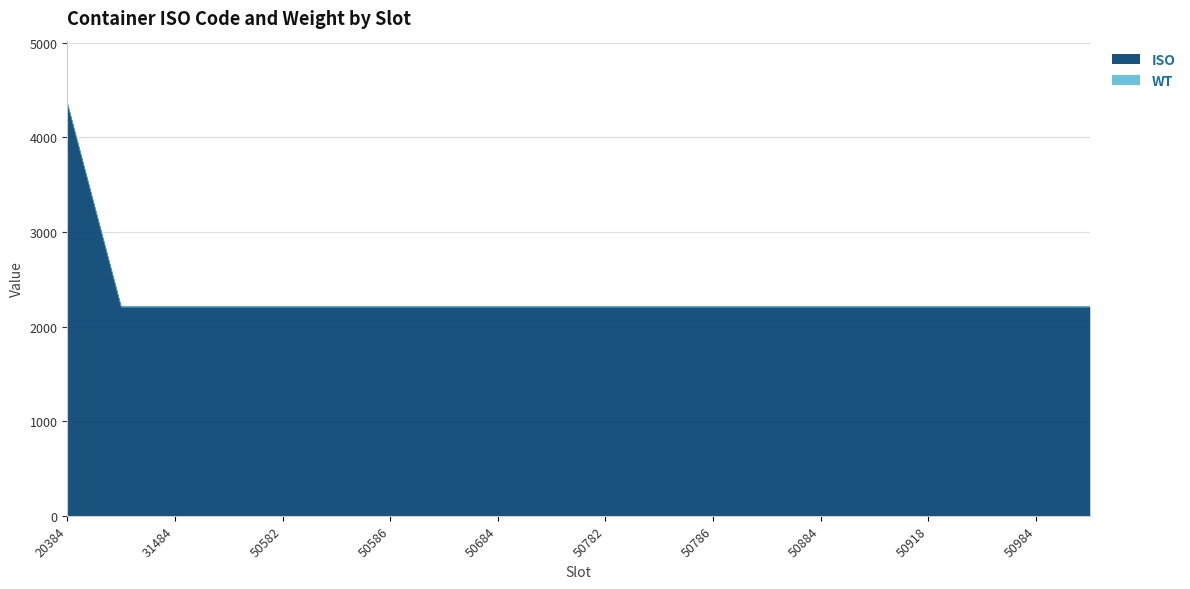

What is the minimum value for ISO?

2210.0